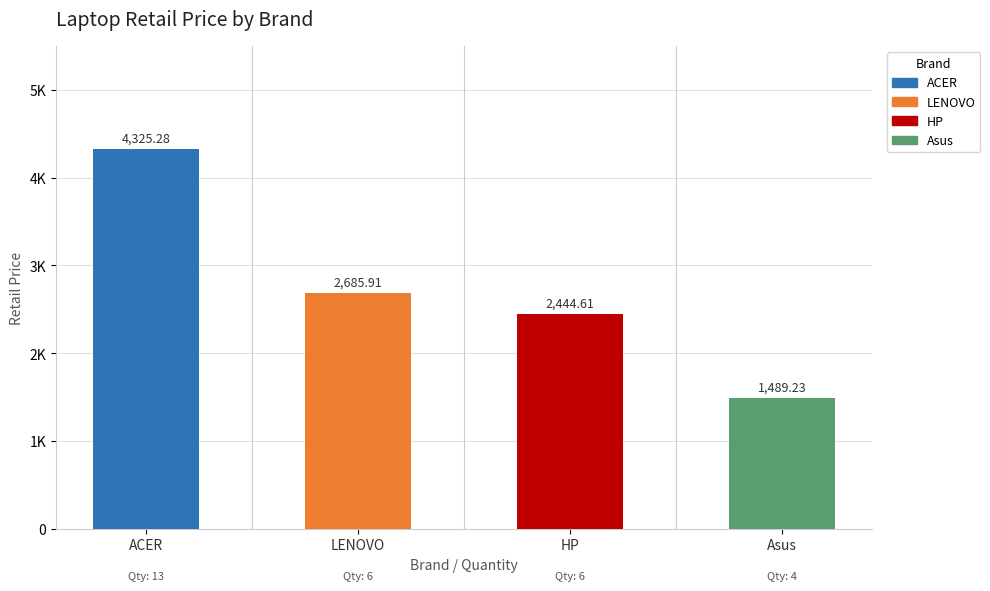

What is the change in value from ACER to Asus?

-2836.0